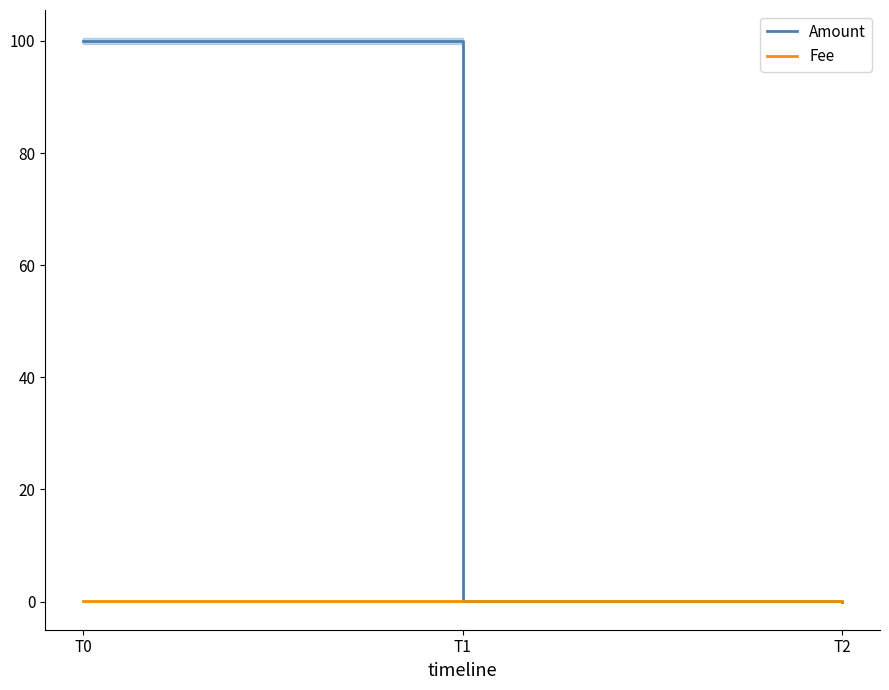

At which category is the sum across all series the highest?

T0